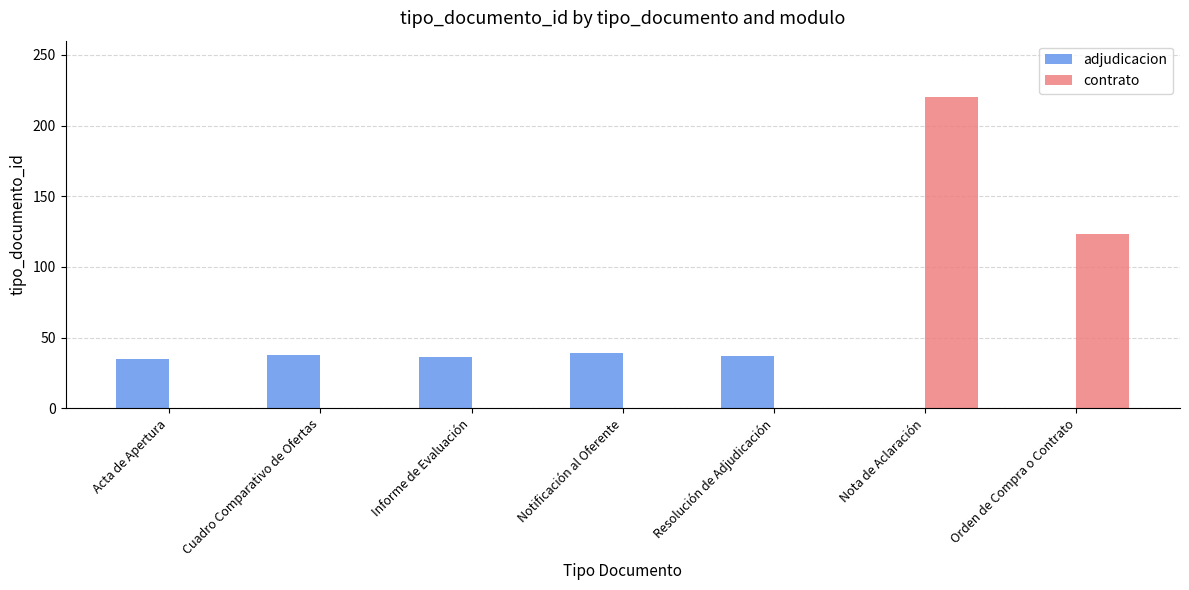

What is the total value across all series at Resolución de Adjudicación?

37